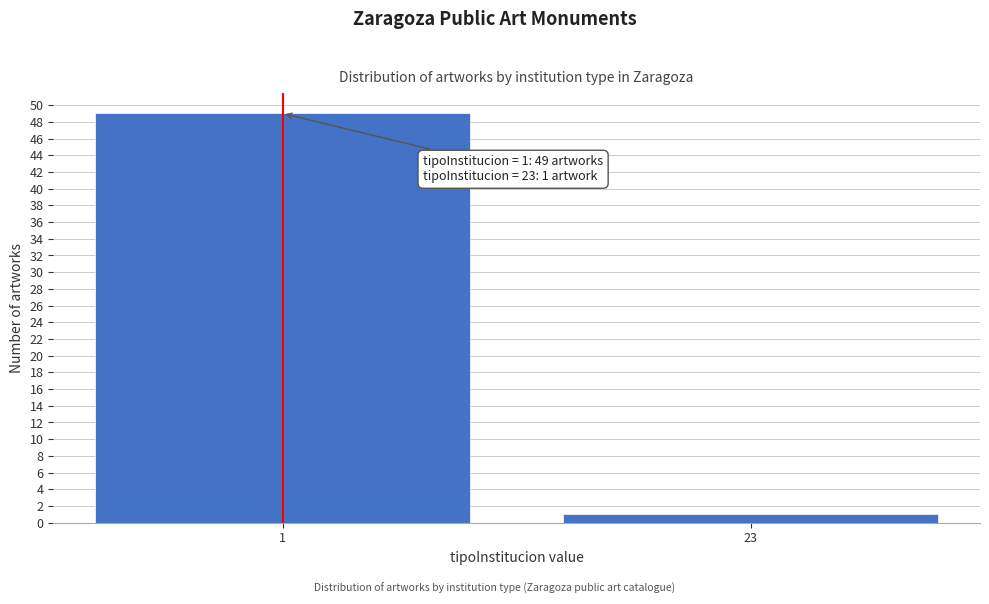

Reading left to right, what are all the values shown in this chart?

1=49	23=1